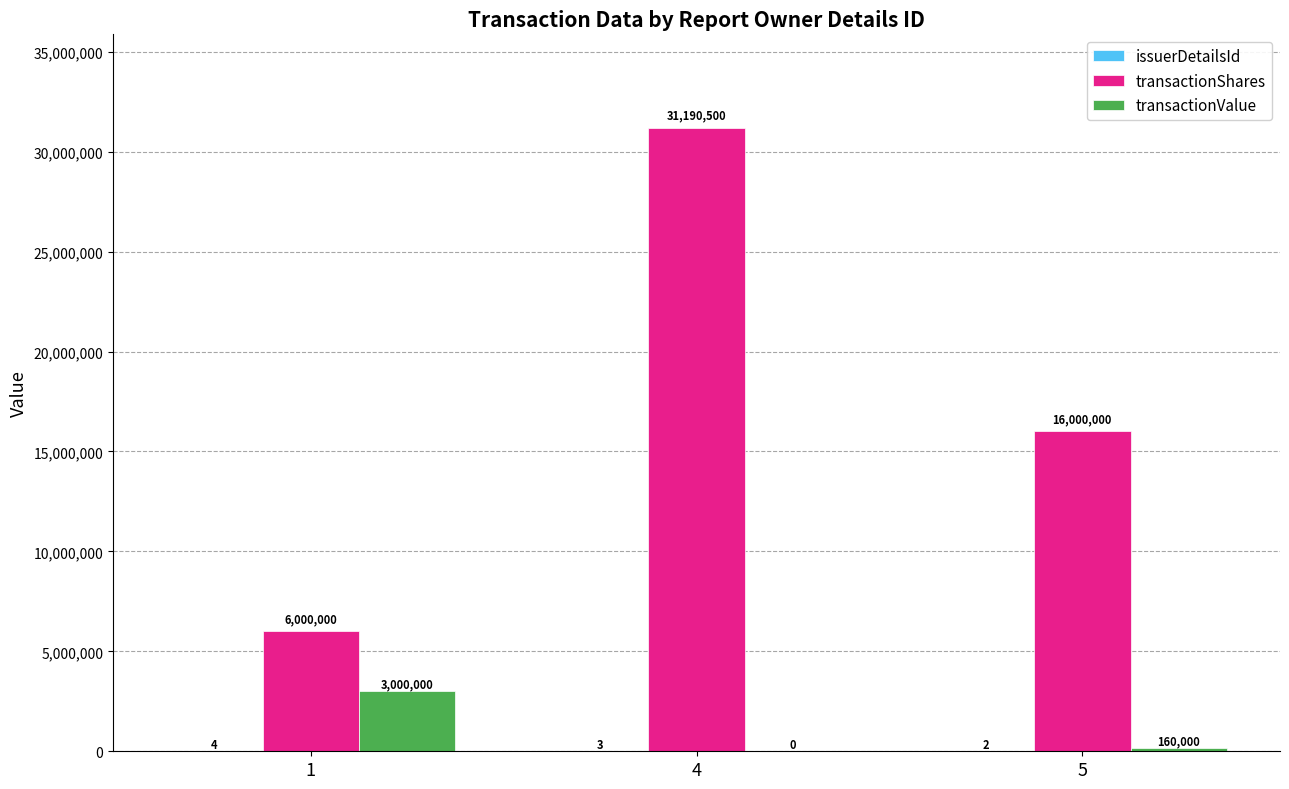

What is the maximum value shown in the chart?

31190500